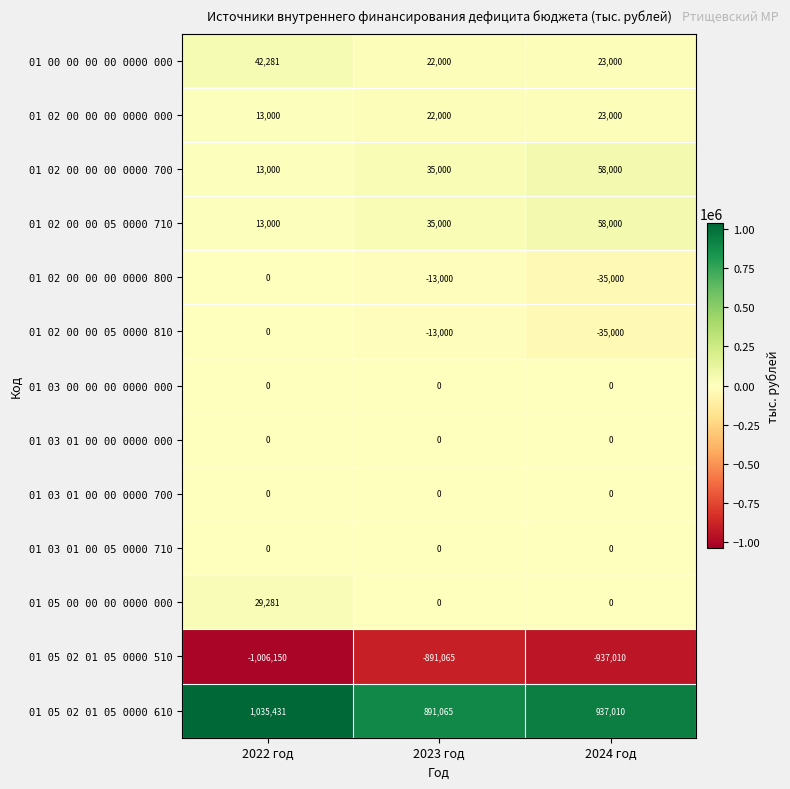

The value of 01 02 00 00 00 0000 800 at 2024 год is -35000. True or false?

True